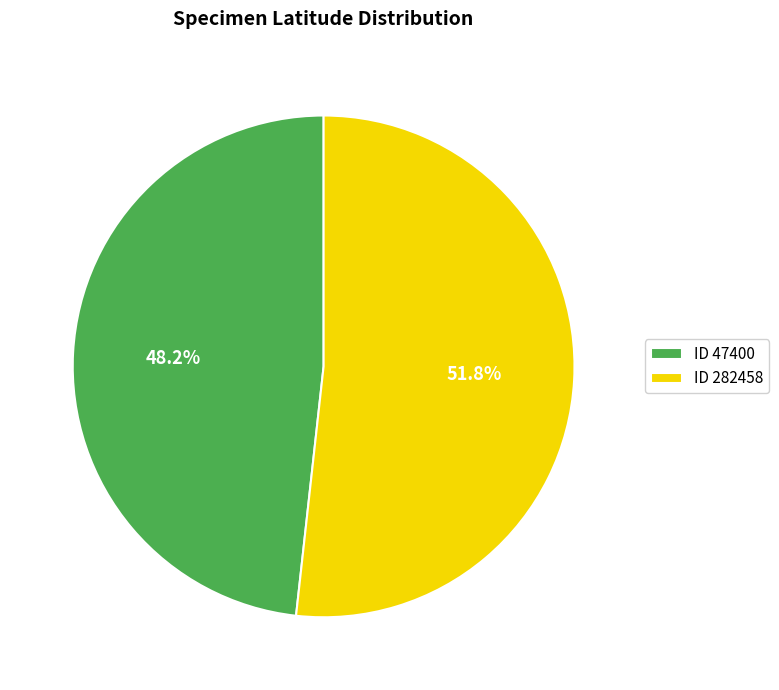

Count the number of slices in the pie.

2